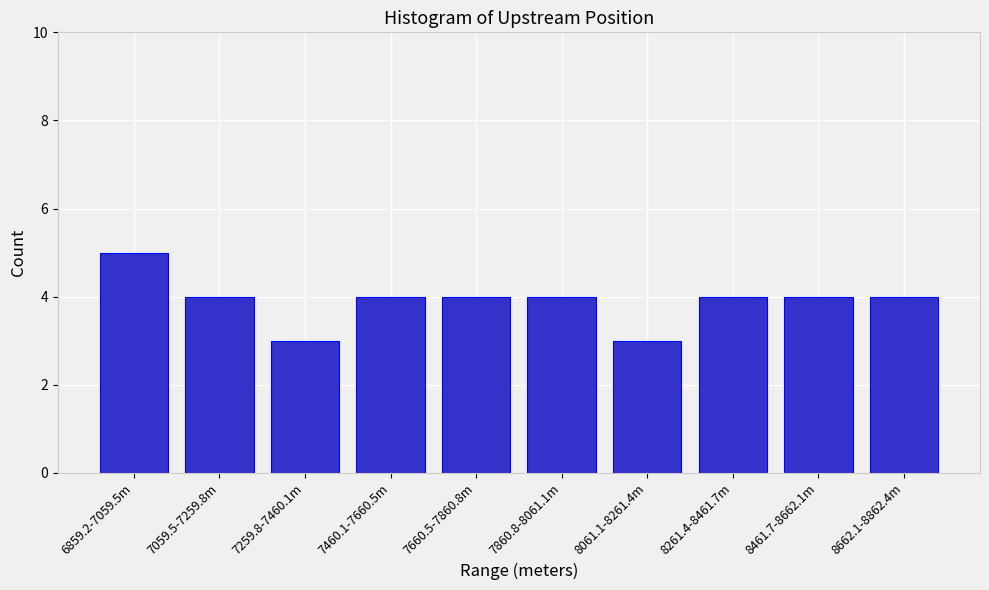

Reading left to right, transcribe all the data shown in this chart.

6859.2-7059.5m=5	7059.5-7259.8m=4	7259.8-7460.1m=3	7460.1-7660.5m=4	7660.5-7860.8m=4	7860.8-8061.1m=4	8061.1-8261.4m=3	8261.4-8461.7m=4	8461.7-8662.1m=4	8662.1-8862.4m=4